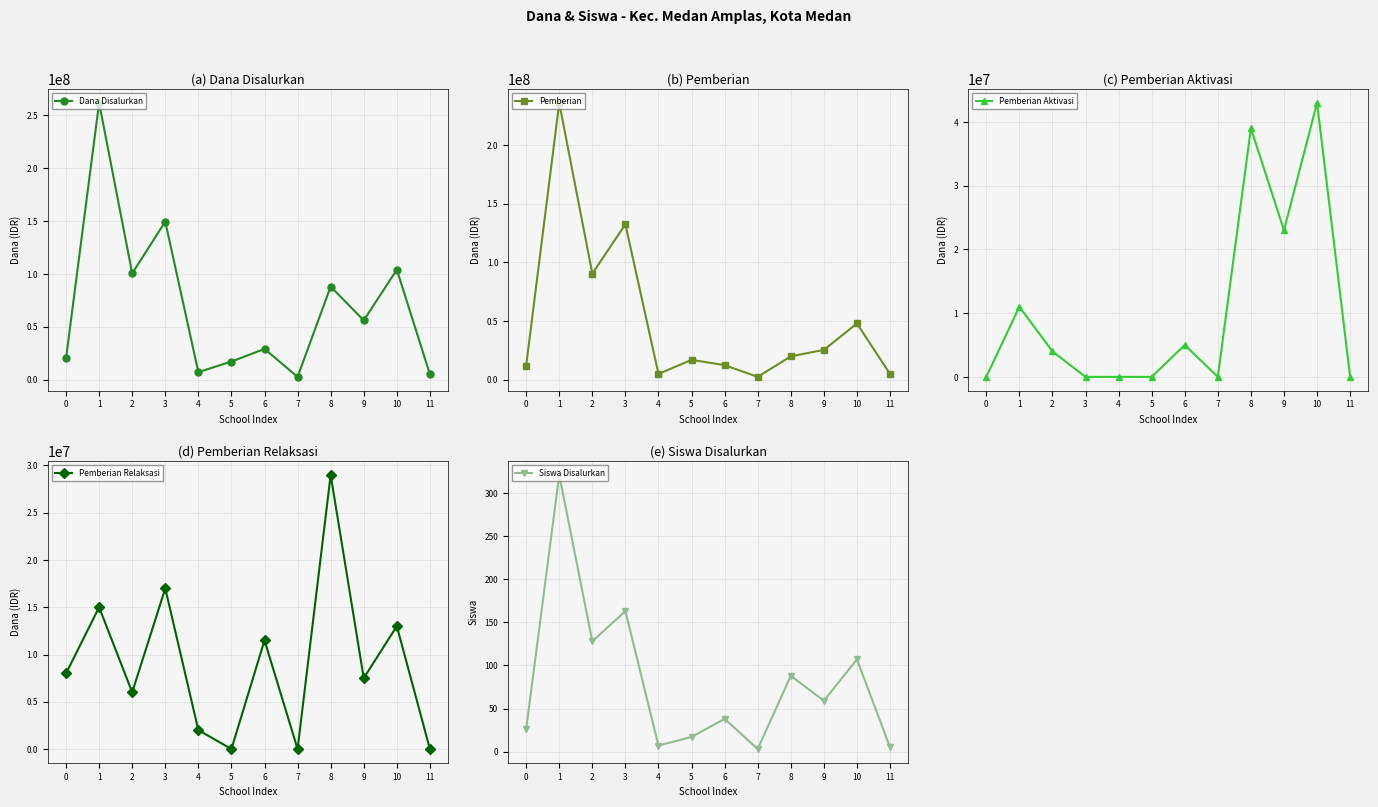

The value of Pemberian Relaksasi at 0 is 3163767. True or false?

False